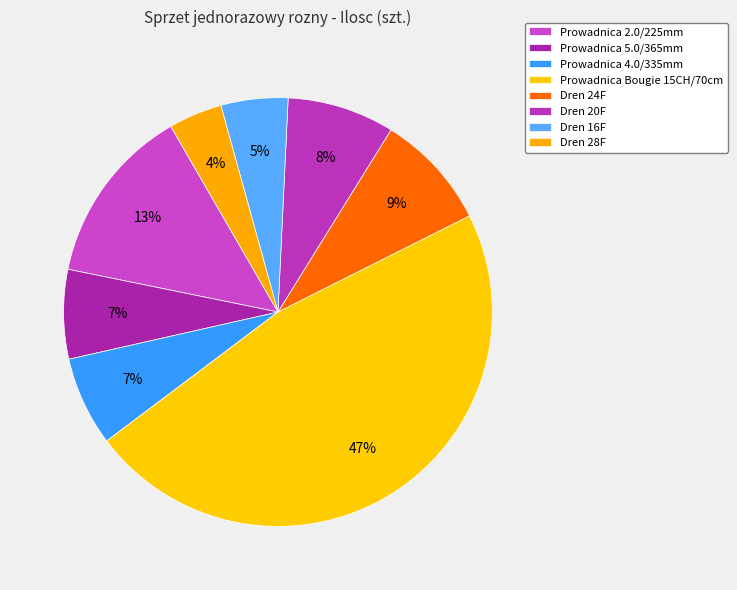

Count the number of slices in the pie.

8